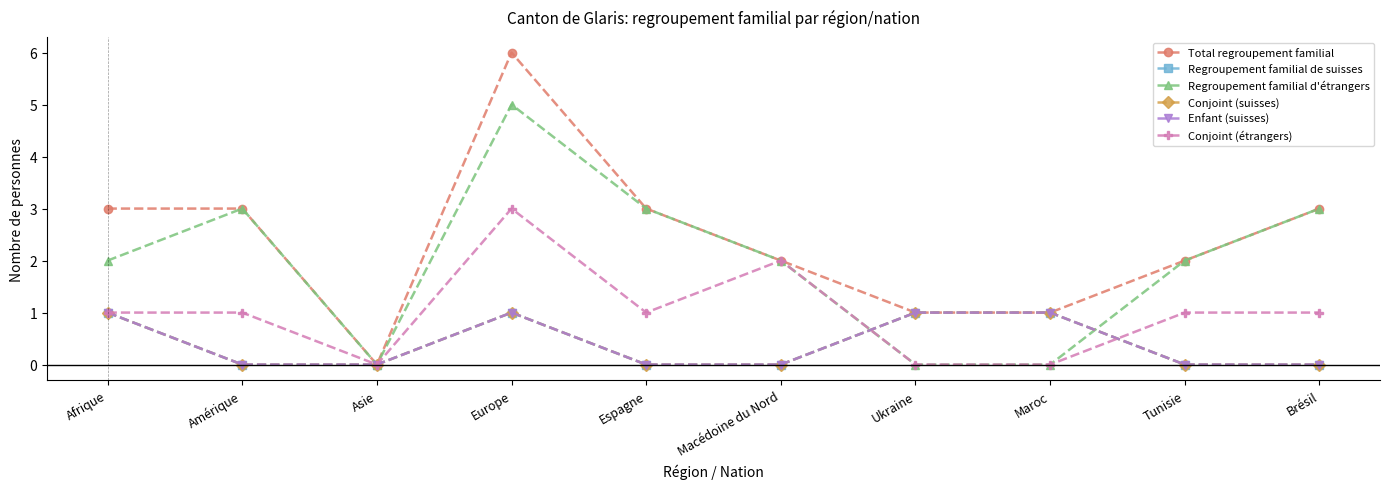

After their last crossing, which series has the higher values: Conjoint (suisses) or Regroupement familial d'étrangers?

Regroupement familial d'étrangers